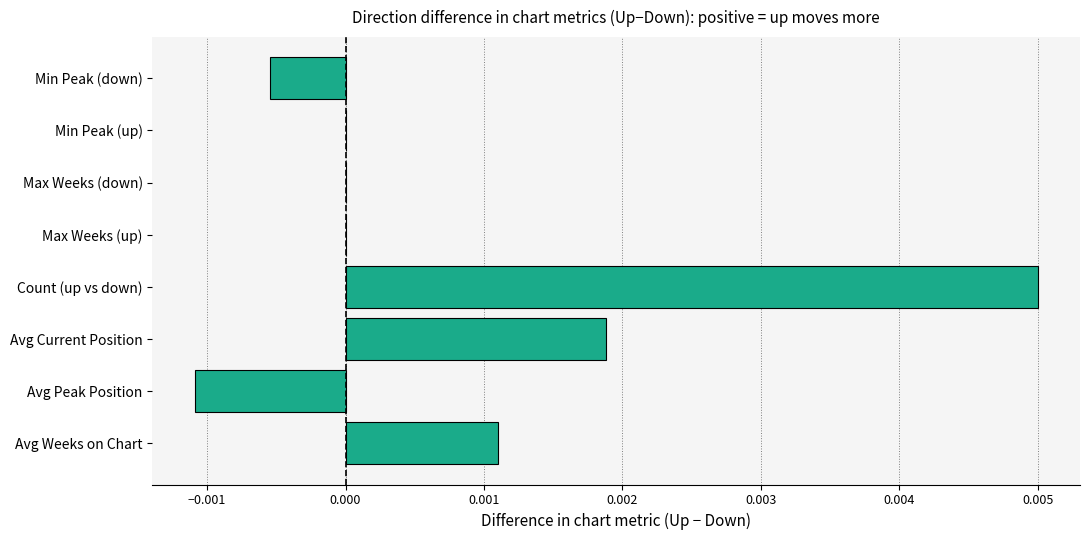

Does the chart contain stacked bars?

No